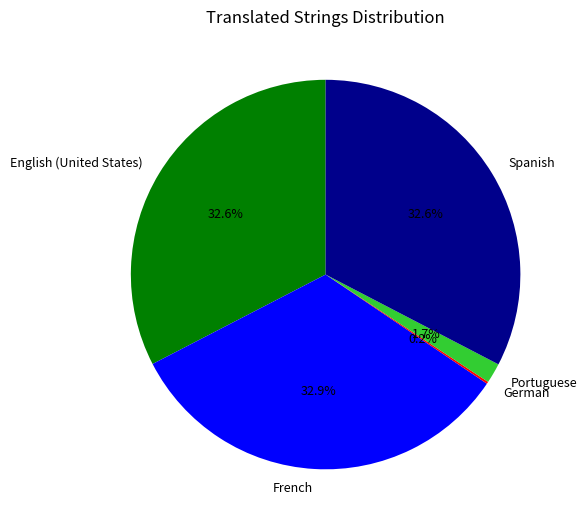

What percentage is NOT represented by Portuguese?

98.3%